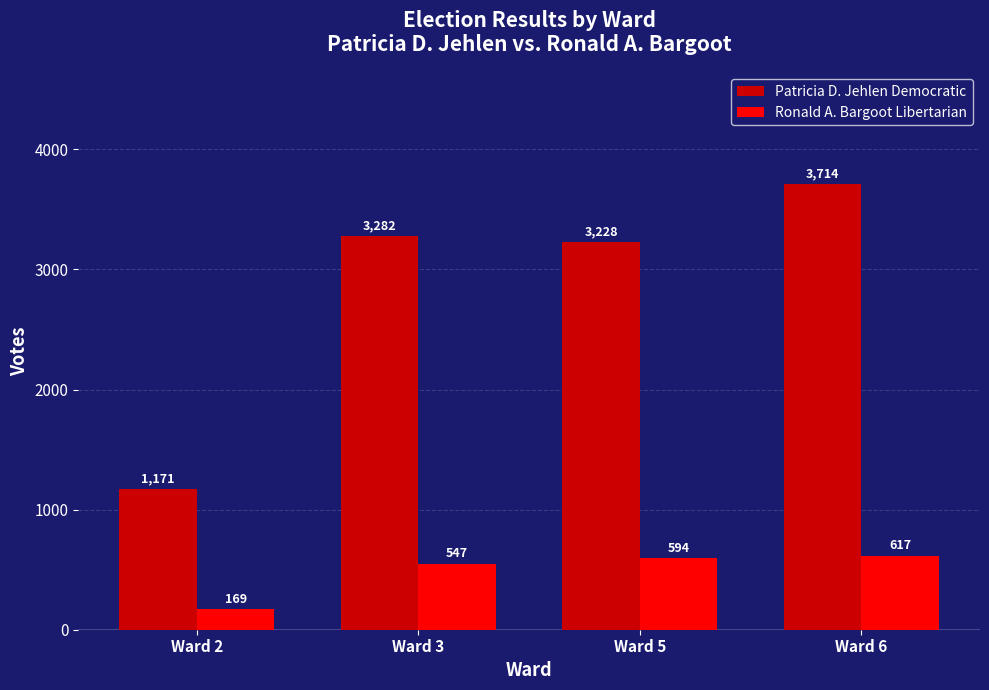

What is the difference between the Ronald A. Bargoot Libertarian values at Ward 6 and Ward 3?

70